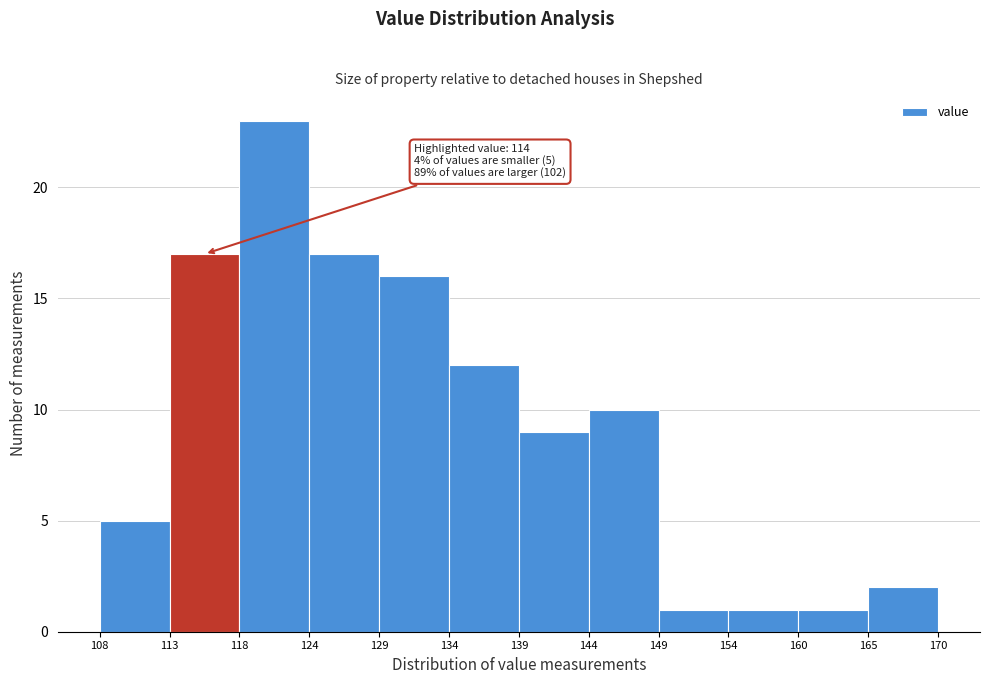

Which range on the x-axis has the tallest bar?

118 to 124